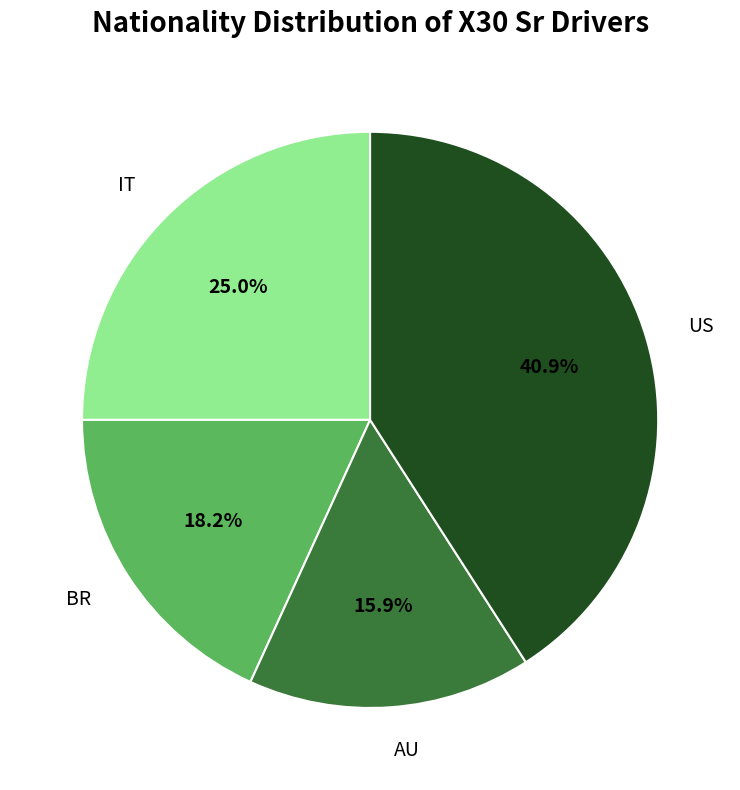

Which slice is the smallest?

AU